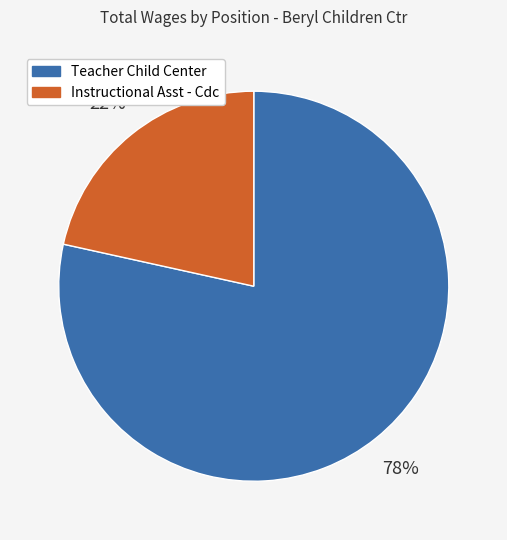

Which slice represents more than half of the pie?

Teacher Child Center